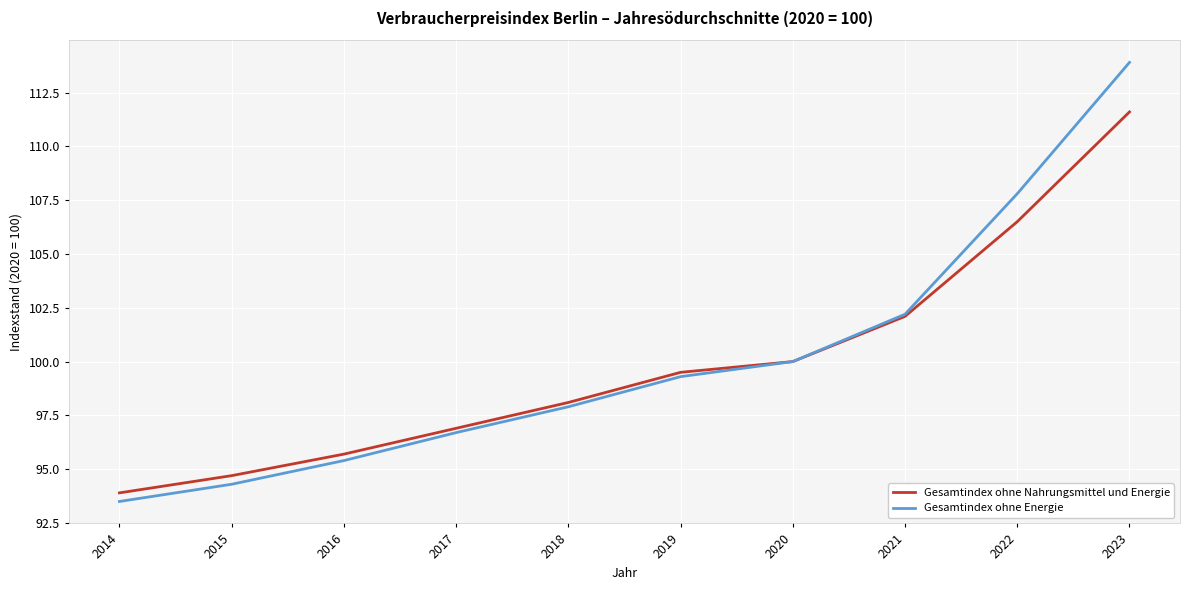

What is the lowest value of the Gesamtindex ohne Energie series?

93.5